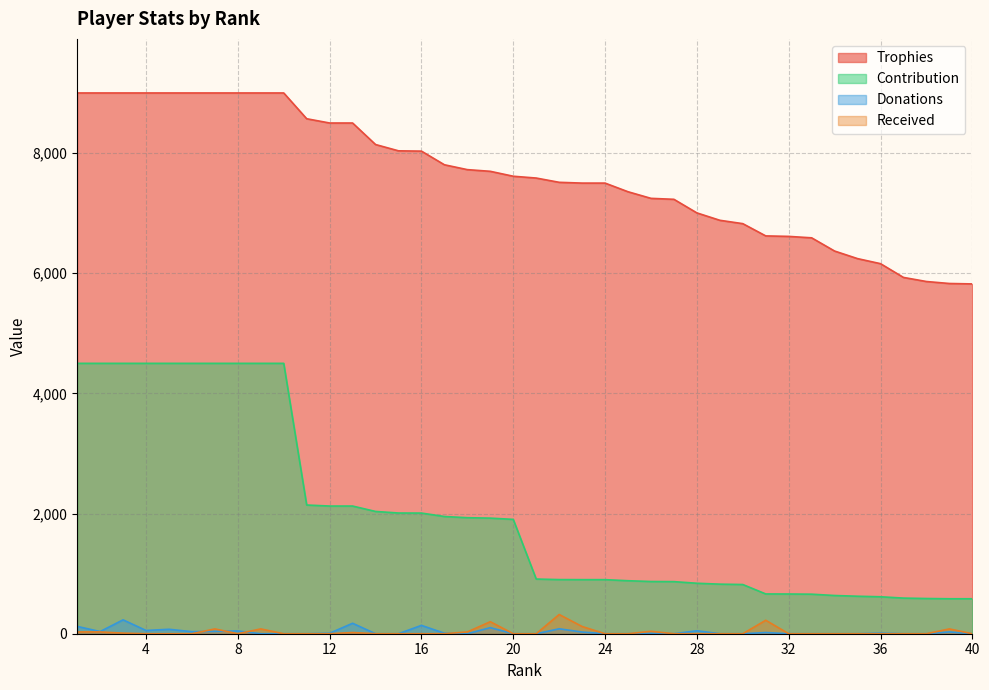

Which series has the widest spread of values?

Contribution